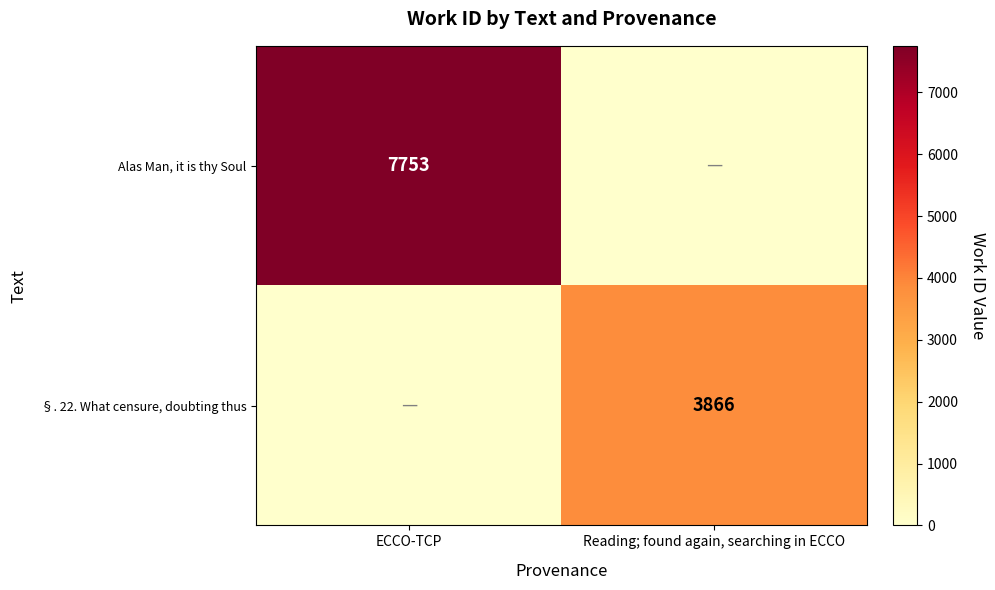

The value of §. 22. What censure, doubting thus at Reading; found again, searching in ECCO is 6556. True or false?

False